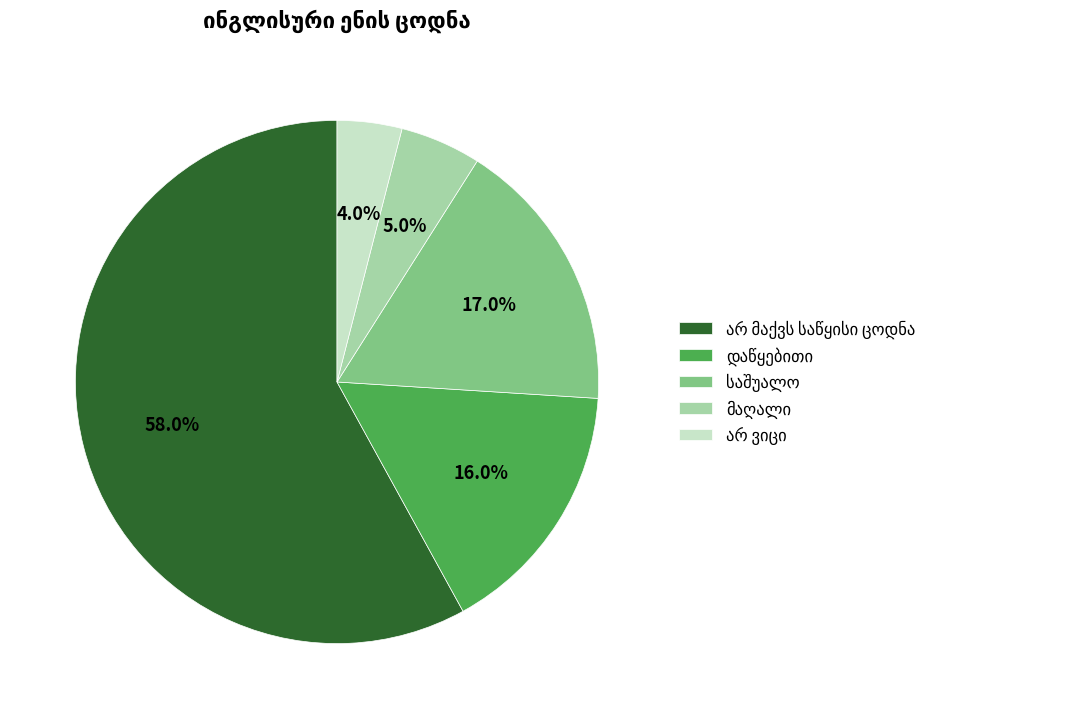

To the nearest percent, what is the average slice percentage?

20%